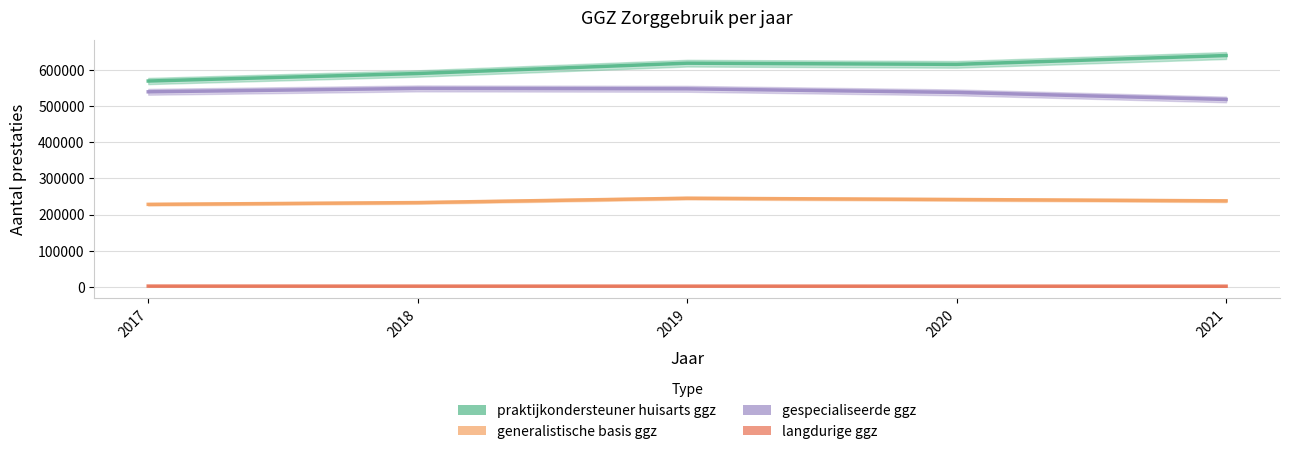

What is the sum of all praktijkondersteuner huisarts ggz values?

3030402.0